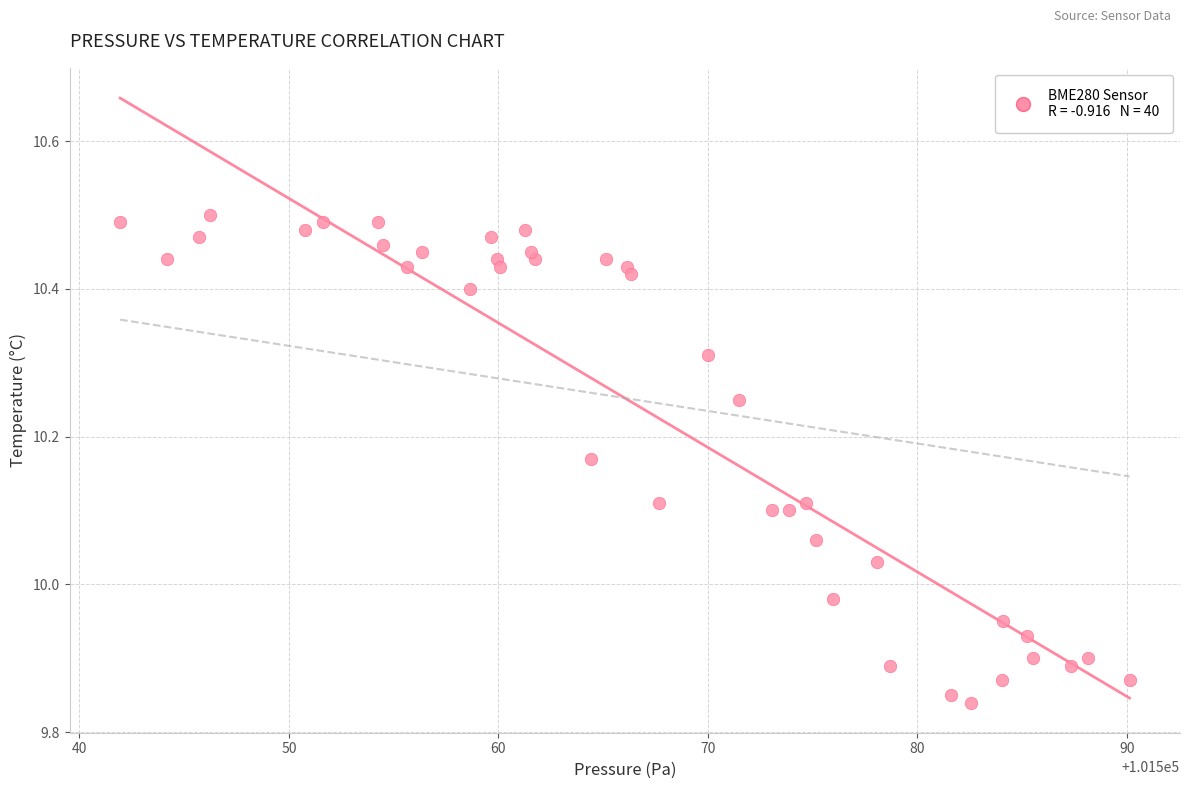

What is the range of Y values (max minus min)?

0.7